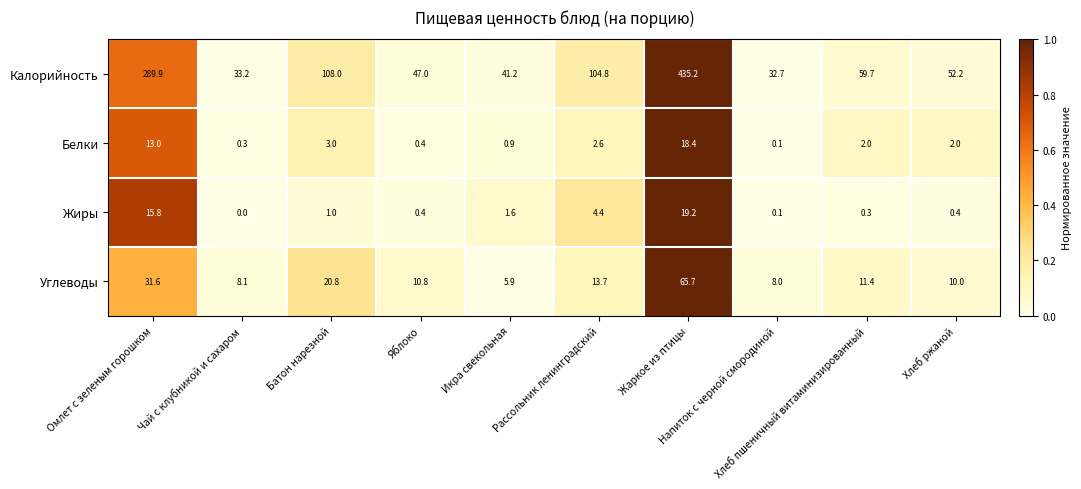

List the series in order of their peak value, highest first.

Калорийность, Углеводы, Жиры, Белки